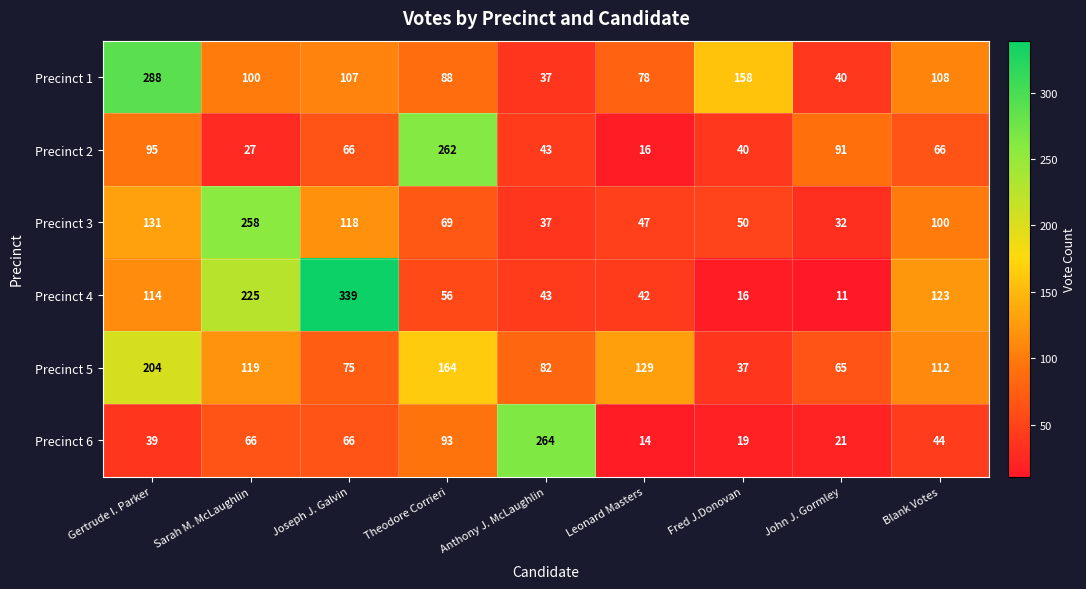

What is the maximum value shown in the chart?

339